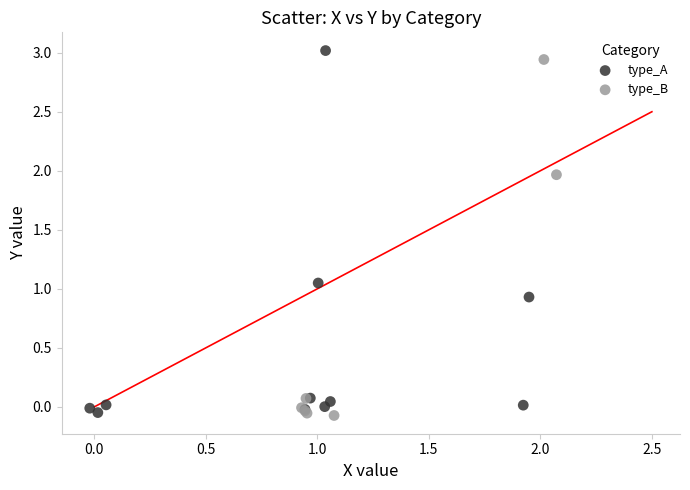

Which series has the widest spread of Y values?

type_A